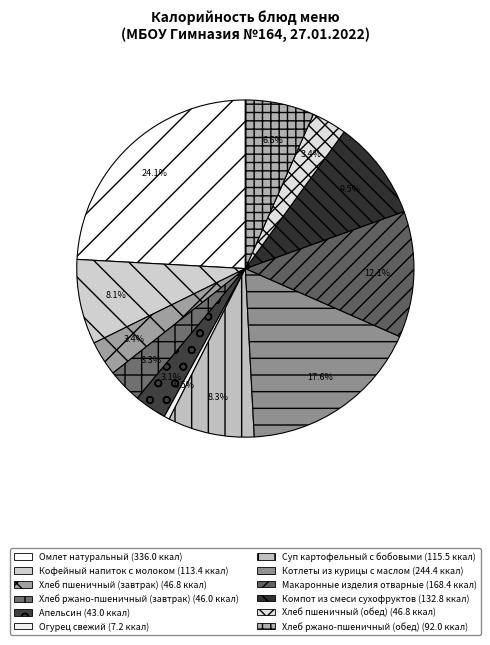

Is there any slice that represents more than half of the pie?

No